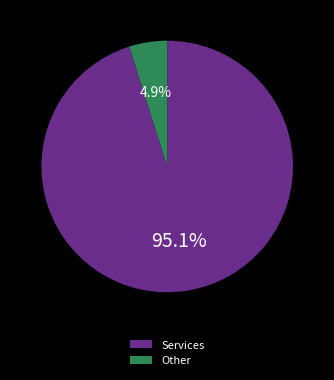

To the nearest percent, what is the difference between the largest and smallest slice percentages?

90%